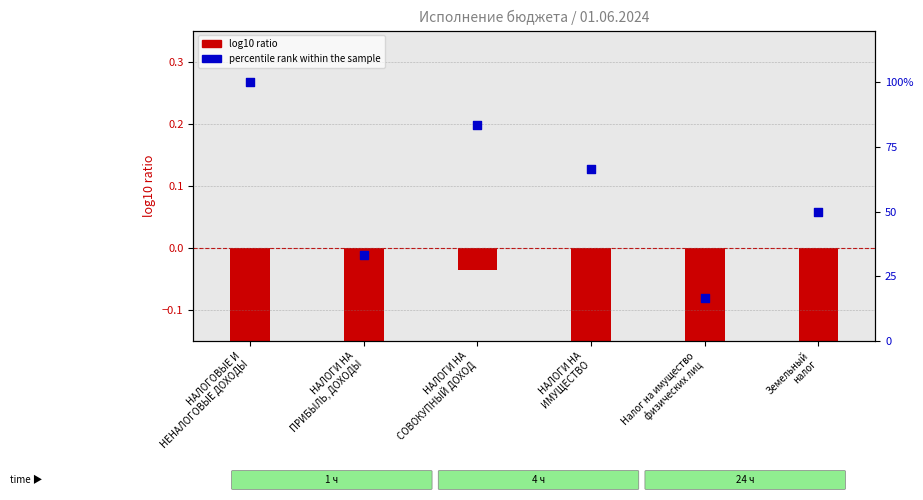

Which series contains the lowest Y value?

log10 ratio